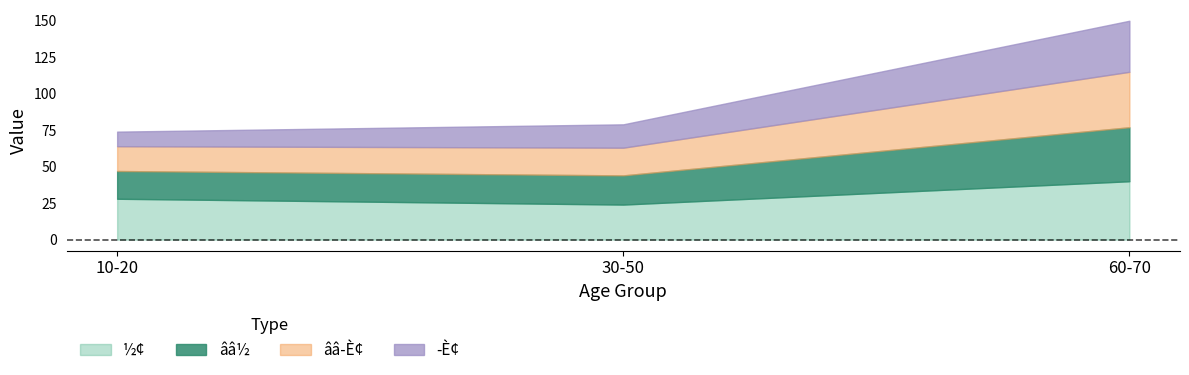

Reading left to right, transcribe the values for ½¢.

10-20=28	30-50=24	60-70=40